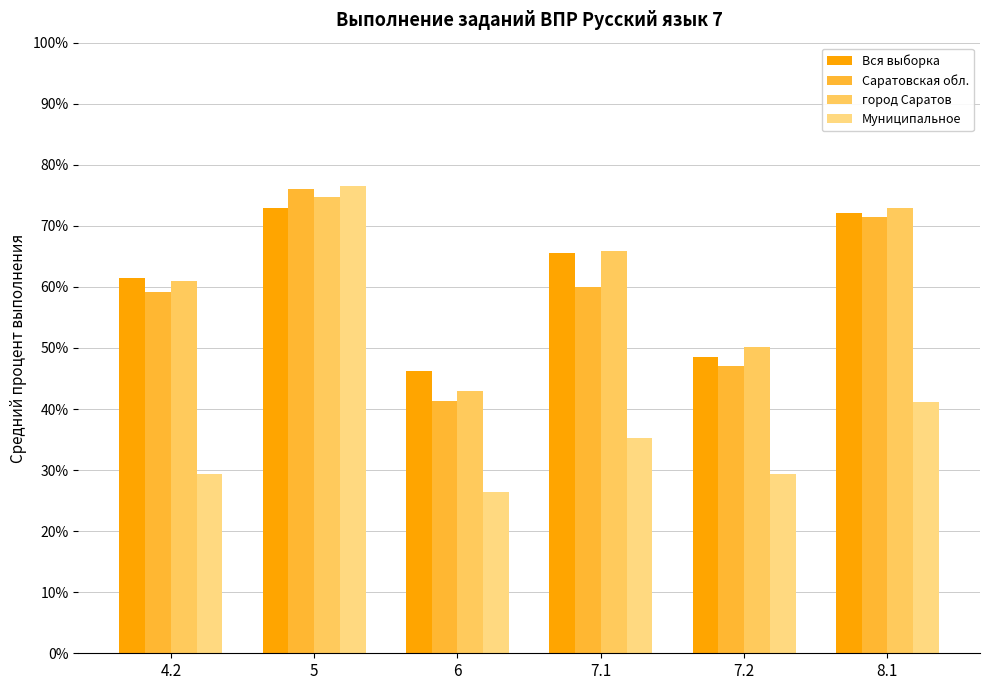

How many series are shown in this chart?

4